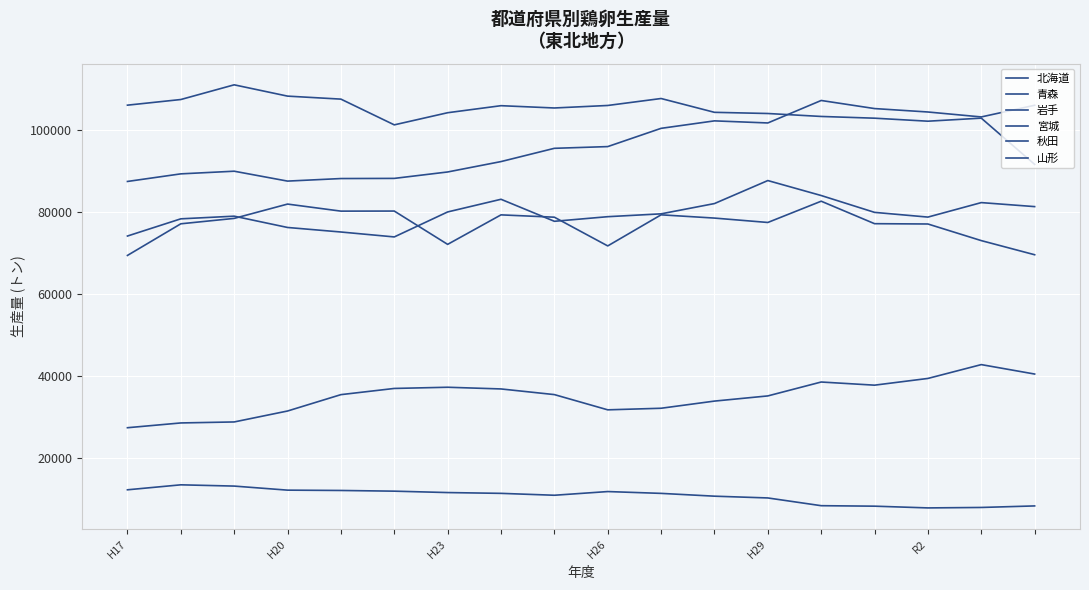

List the series in order of their peak value, lowest first.

山形, 秋田, 宮城, 岩手, 青森, 北海道